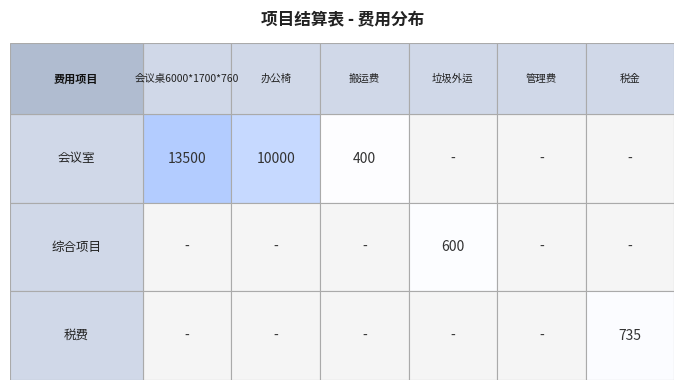

Reading right to left, extract all data points from this chart.

会议桌6000*1700*760: 2=0	1=0	0=13500
办公椅: 2=0	1=0	0=10000
搬运费: 2=0	1=0	0=400
垃圾外运: 2=0	1=600	0=0
管理费: 2=0	1=0	0=0
税金: 2=735	1=0	0=0